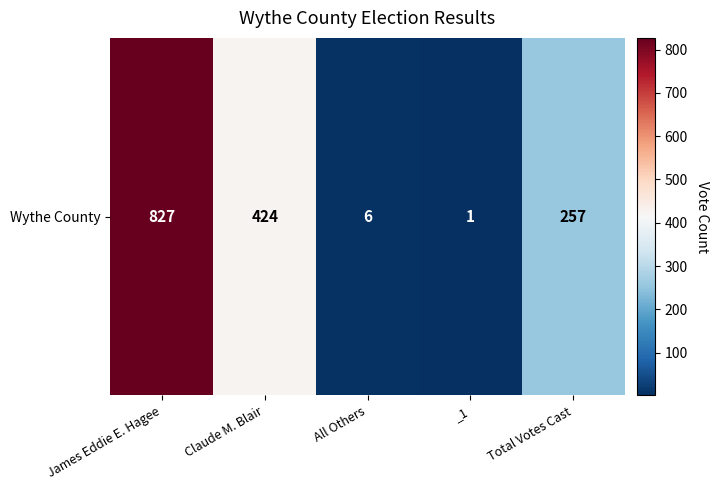

List the labels in order of value, smallest first.

_1, All Others, Total Votes Cast, Claude M. Blair, James Eddie E. Hagee